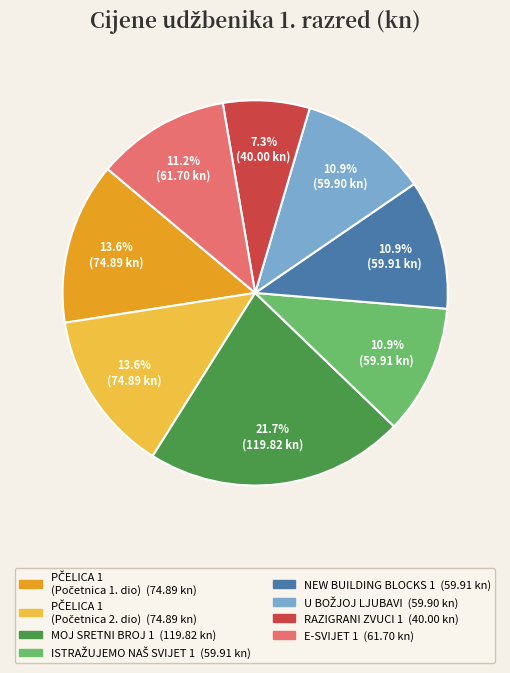

How much of the chart is everything except E-SVIJET 1?

88.8%